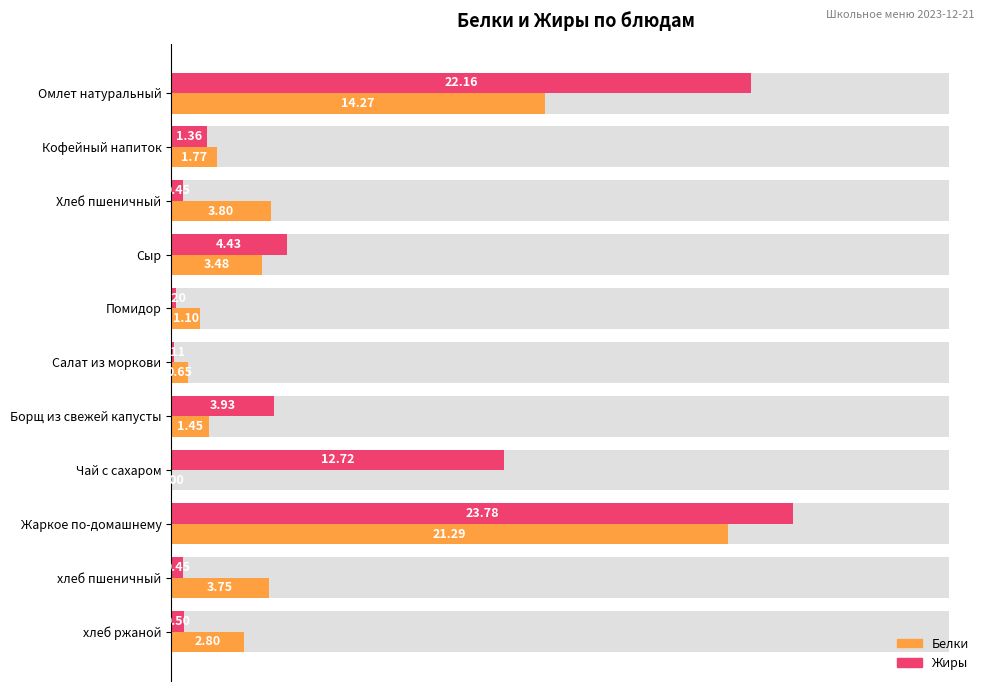

The value of Жиры at Помидор is 0.1. True or false?

False